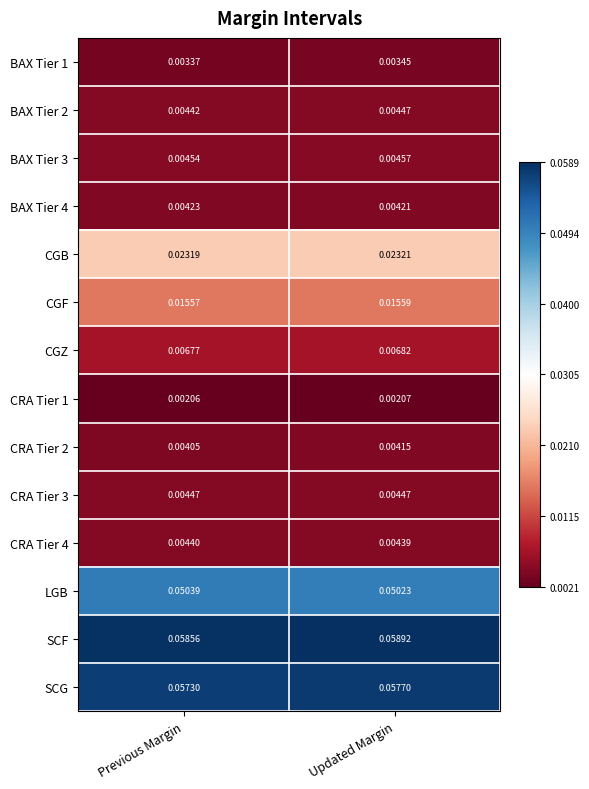

Which label corresponds to the smallest value in the chart?

Previous Margin